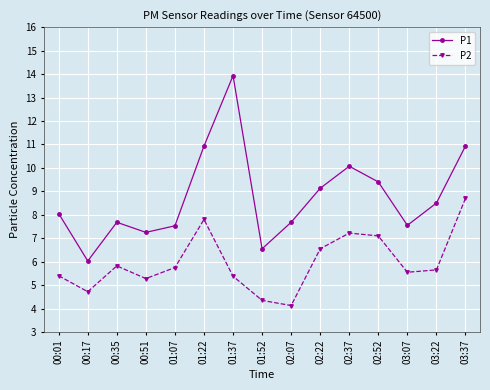

At 02:07, list the series in order from smallest to largest.

P2, P1